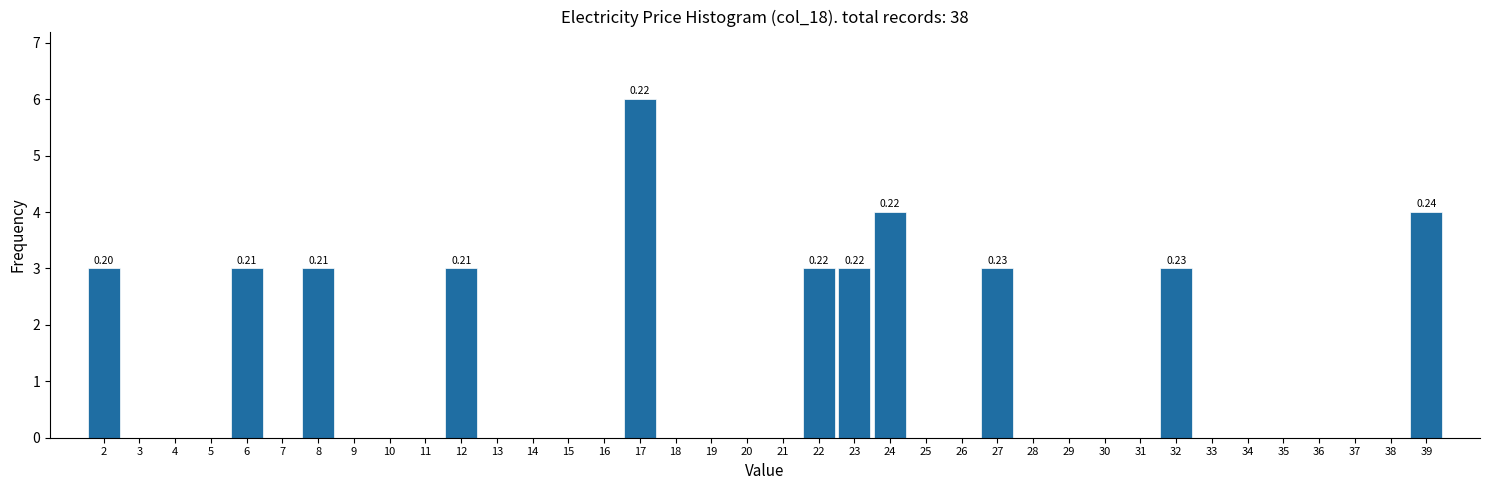

Which has a higher value, 7 or 39?

39